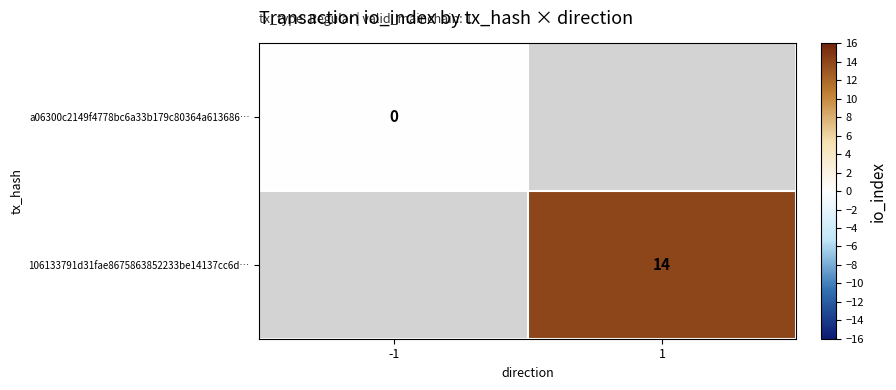

At how many categories does at least one series exceed 12?

1